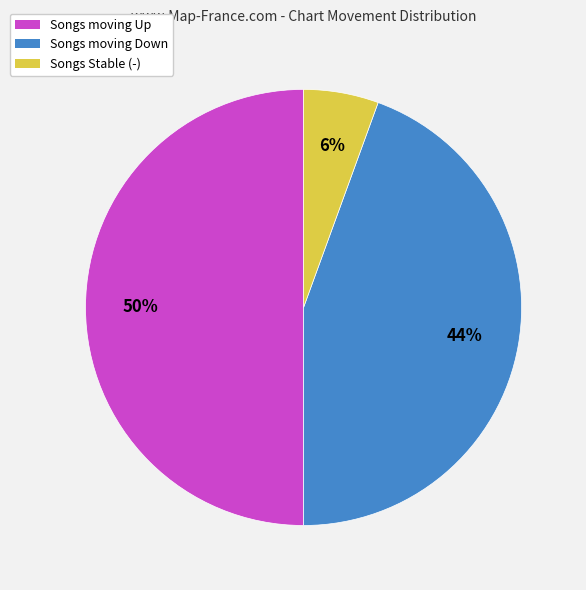

Is Songs Stable (-) the majority of the pie?

No